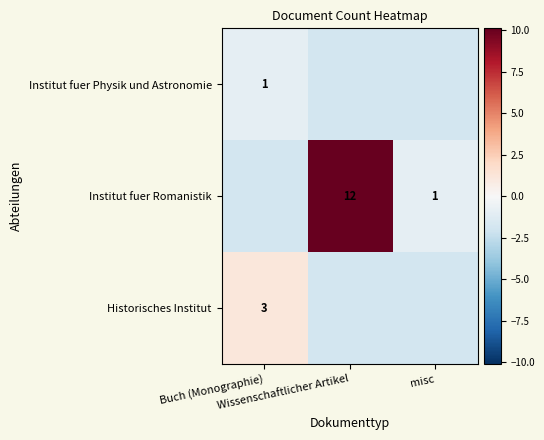

Where does the Institut fuer Romanistik series first go above 0?

Wissenschaftlicher Artikel